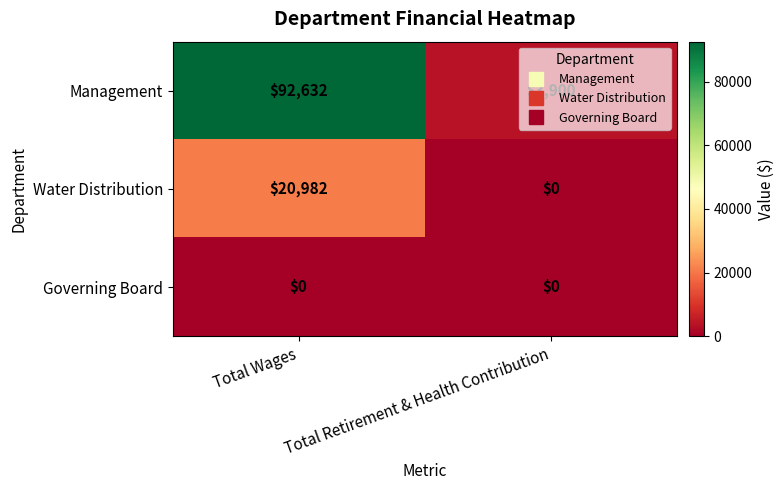

What is the difference between the highest and lowest values at Total Wages?

92632